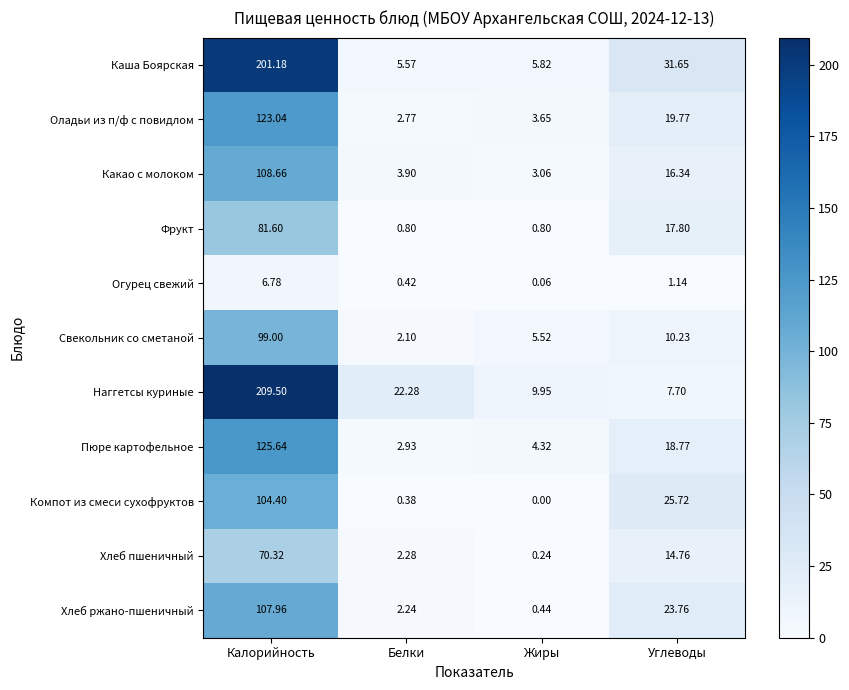

Which series has the largest total across all categories?

Наггетсы куриные